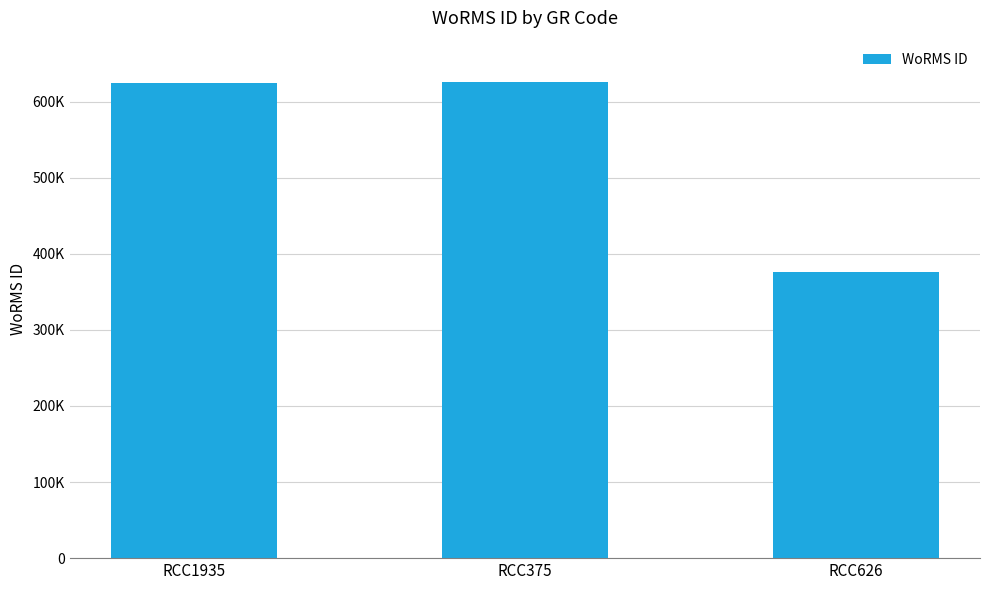

Reading left to right, transcribe all the data shown in this chart.

RCC1935=624507	RCC375=625997	RCC626=375817